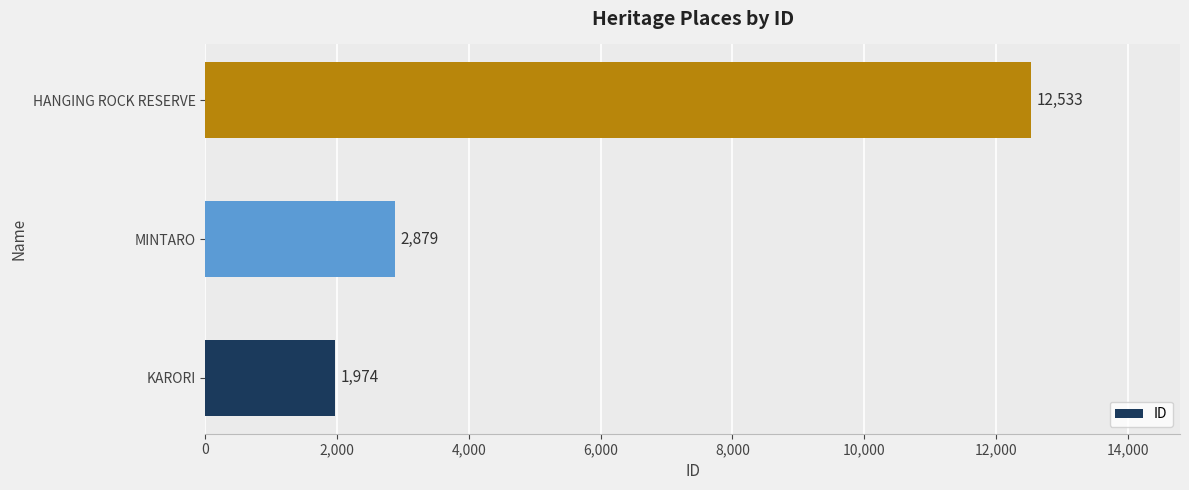

Rank the categories by value from highest to lowest.

HANGING ROCK RESERVE, MINTARO, KARORI